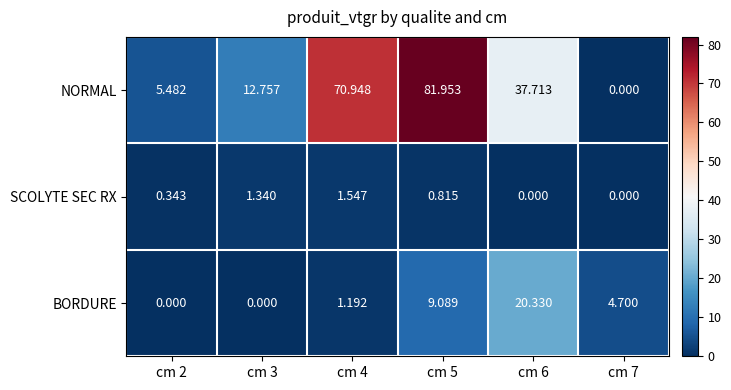

Which series has the largest total across all categories?

NORMAL